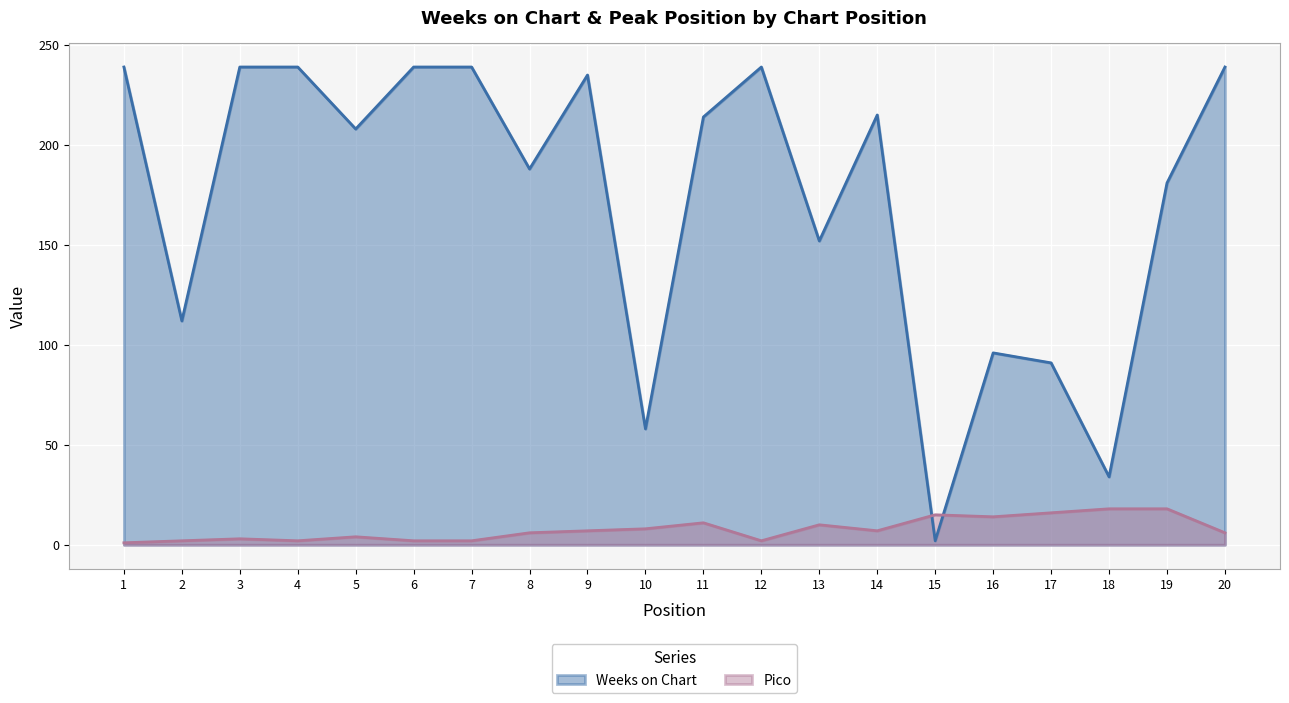

What are all the series names shown in the legend?

Weeks on Chart, Pico